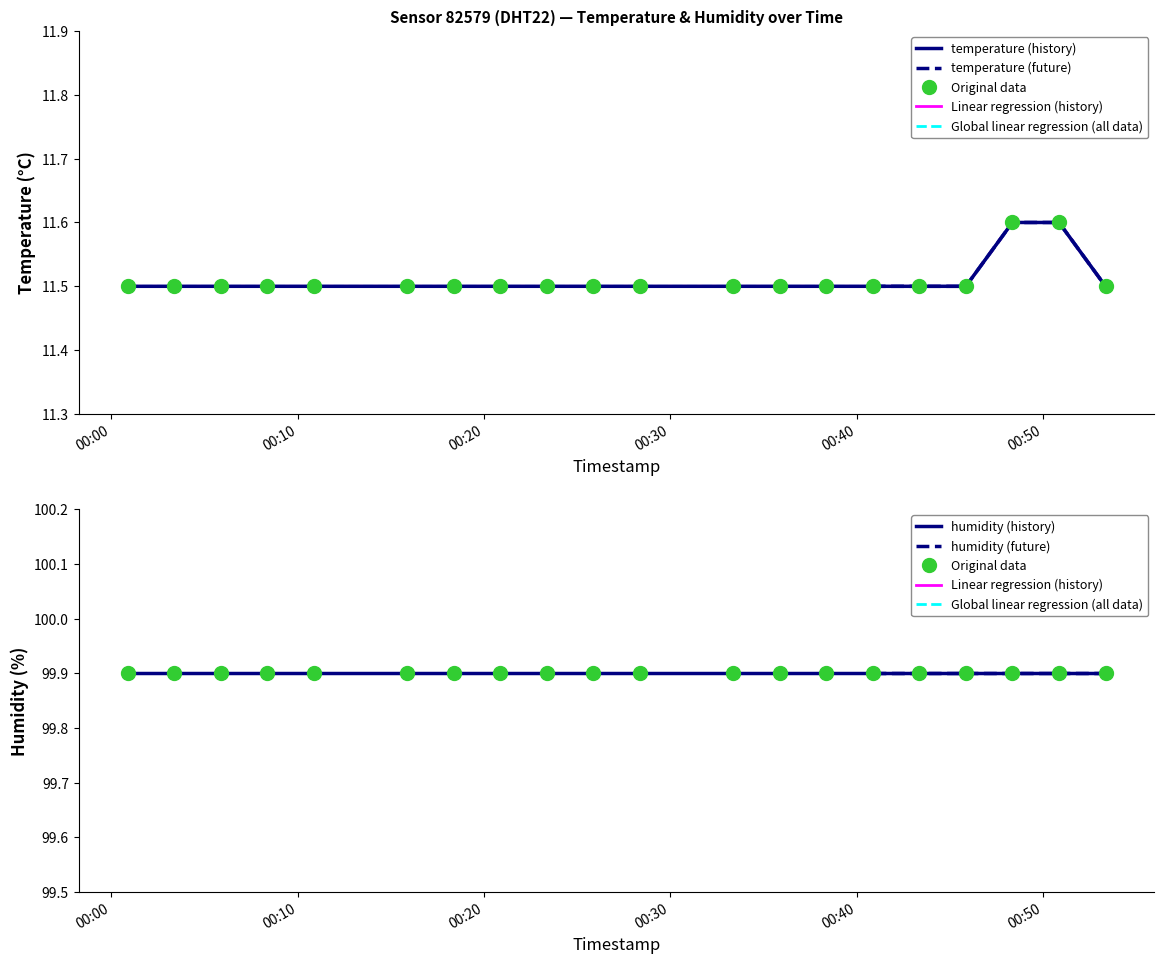

True or false: the data shows 19.6 at 2024-02-15T00:18:22.

False